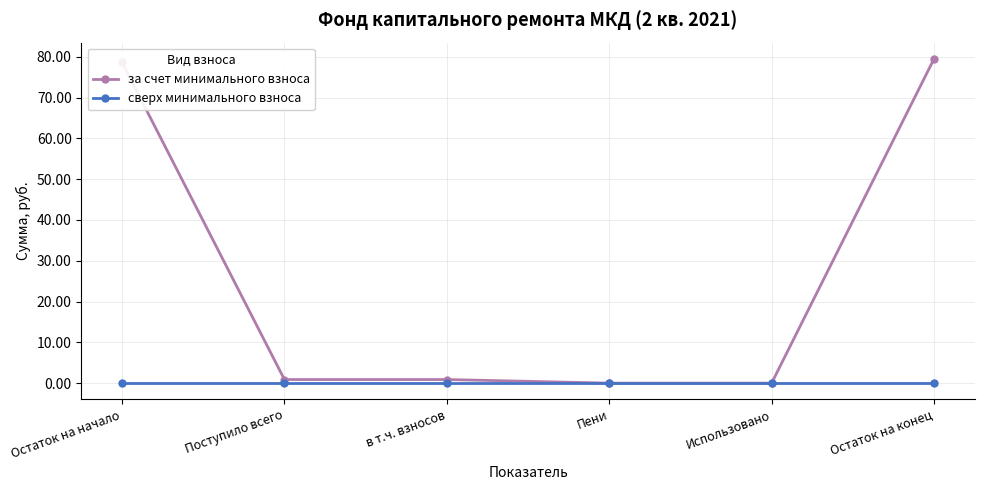

What is the total value across all series at Остаток на конец?

79.5